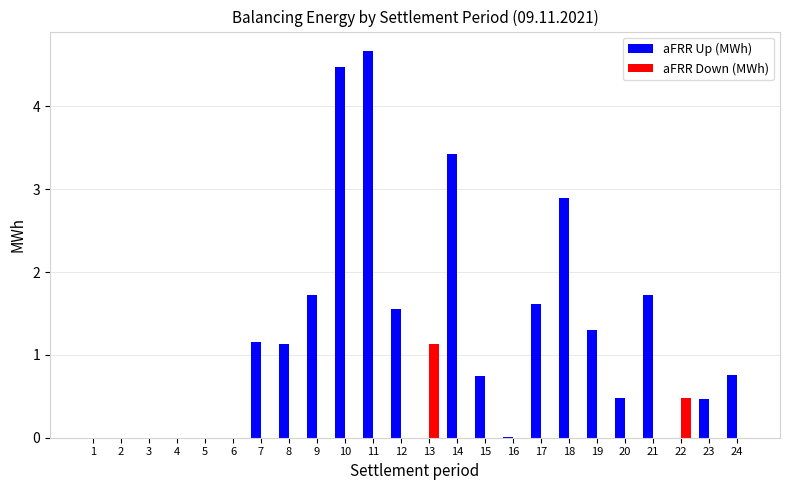

What is the greatest value displayed?

4.7